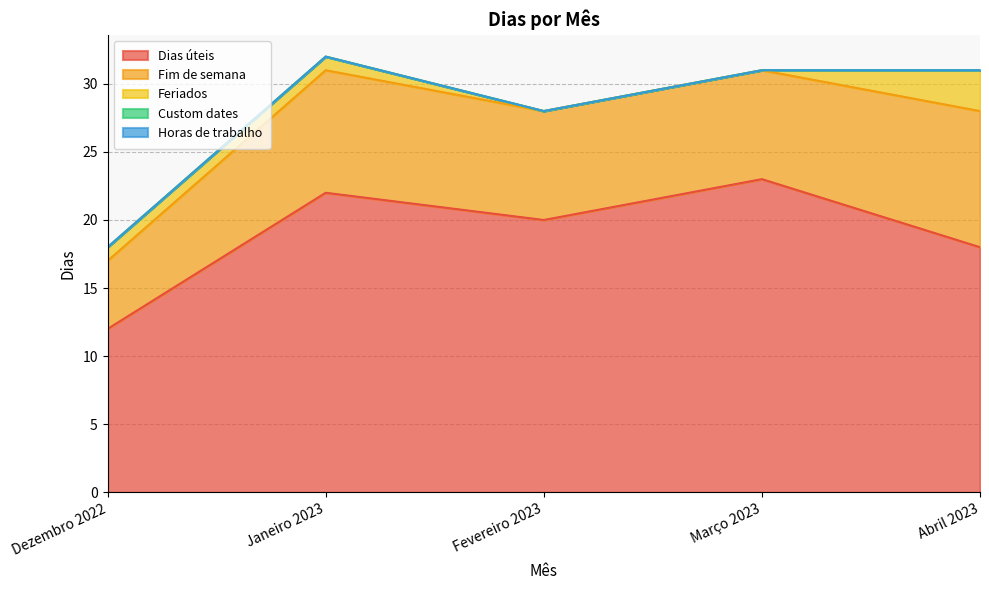

At which category is the sum across all series the highest?

Janeiro 2023